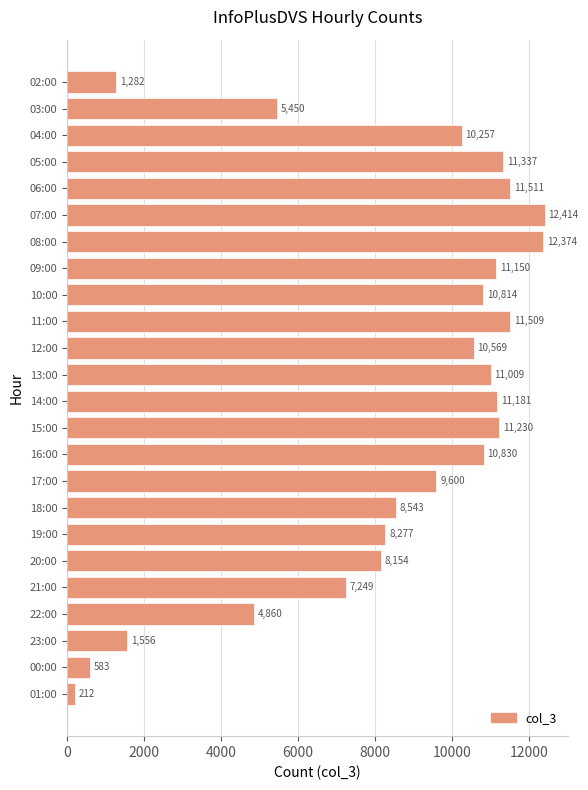

Reading top to bottom, transcribe all the data shown in this chart.

02:00=1282	03:00=5450	04:00=10257	05:00=11337	06:00=11511	07:00=12414	08:00=12374	09:00=11150	10:00=10814	11:00=11509	12:00=10569	13:00=11009	14:00=11181	15:00=11230	16:00=10830	17:00=9600	18:00=8543	19:00=8277	20:00=8154	21:00=7249	22:00=4860	23:00=1556	00:00=583	01:00=212